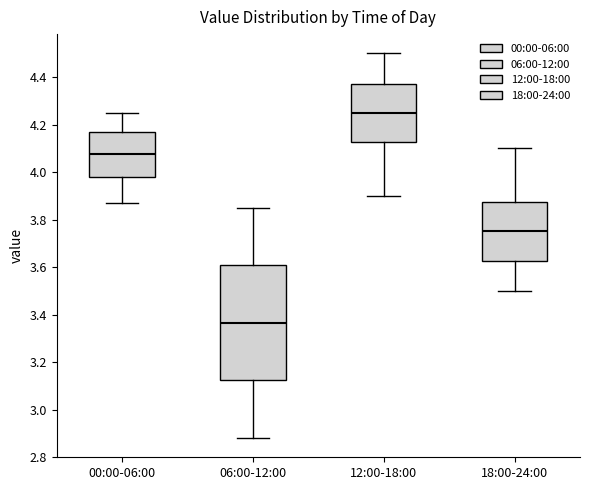

Reading left to right, read every box against the y-axis: the position of its median line, the range the box covers, and the ends of its whiskers. The values are not printed on the chart, so give them approximately, as read against the axis.

00:00-06:00: median 4.08, box 3.98 to 4.18, whiskers 3.88 to 4.26
06:00-12:00: median 3.36, box 3.12 to 3.60, whiskers 2.88 to 3.86
12:00-18:00: median 4.26, box 4.12 to 4.38, whiskers 3.90 to 4.50
18:00-24:00: median 3.76, box 3.62 to 3.88, whiskers 3.50 to 4.10